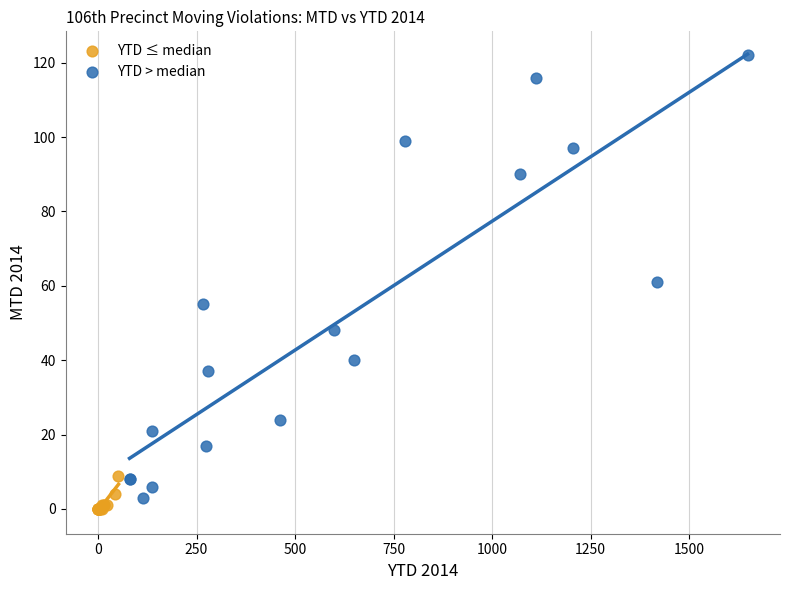

Which series has the widest spread of Y values?

YTD > median